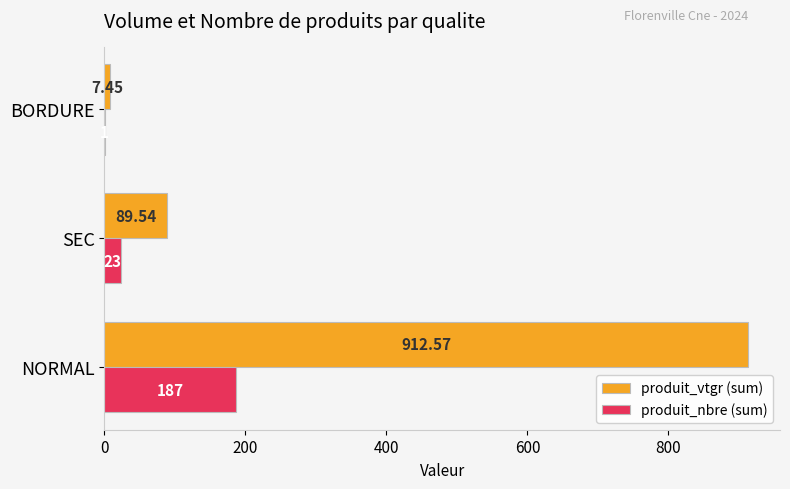

What is the sum of all produit_vtgr (sum) values?

1009.6